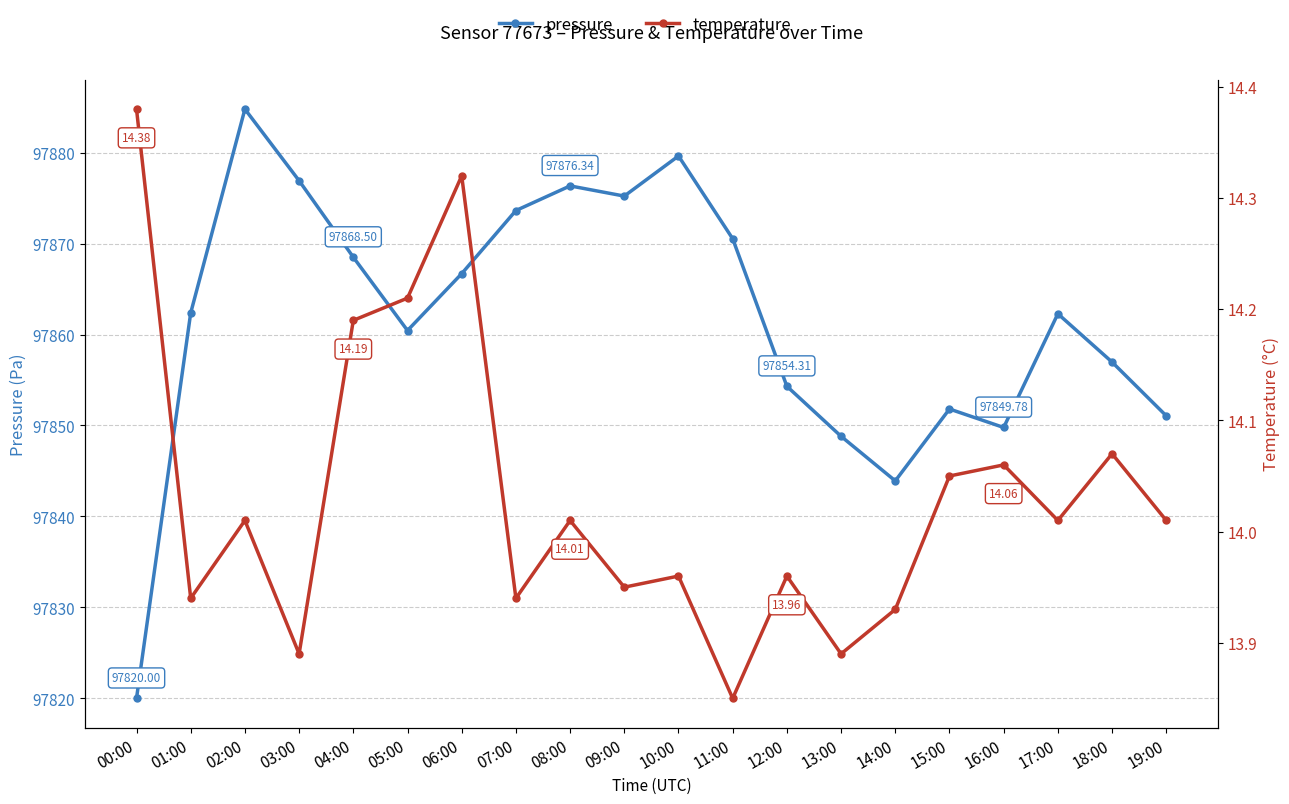

Rank the series by their average value, from lowest to highest.

temperature, pressure